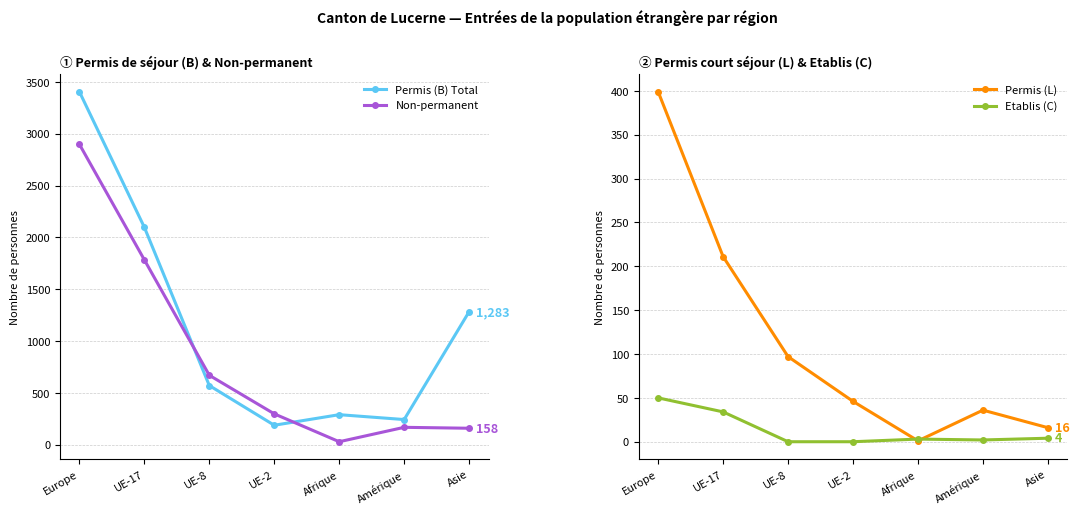

How many values in the Etablis (C) series are below 3?

3